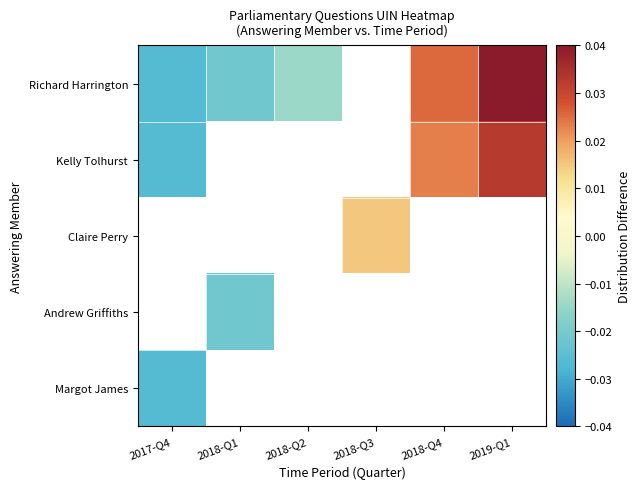

List the labels in order of Richard Harrington value, smallest first.

2017-Q4, 2018-Q1, 2018-Q2, 2018-Q3, 2018-Q4, 2019-Q1